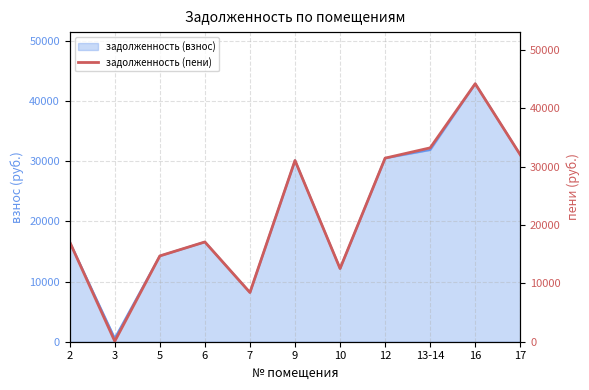

Reading left to right, transcribe all the data shown in this chart.

17110.8	82.1	14715.2	17110.8	8441.3	31084.7	12547.9	31483.9	33248.4	44248.4	32054.3